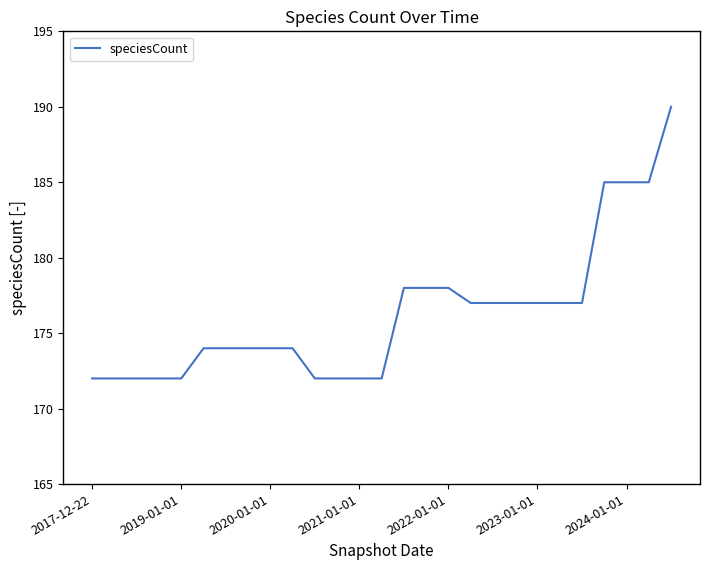

What is the maximum value shown in the chart?

190